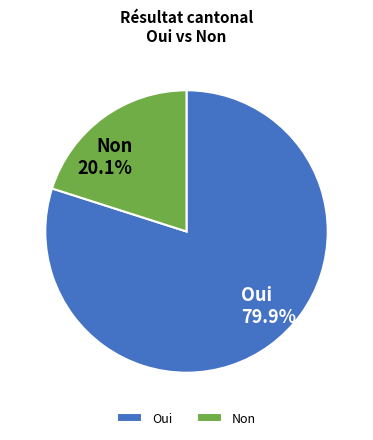

What is the ratio of the value at Oui to the value at Non?

4.0